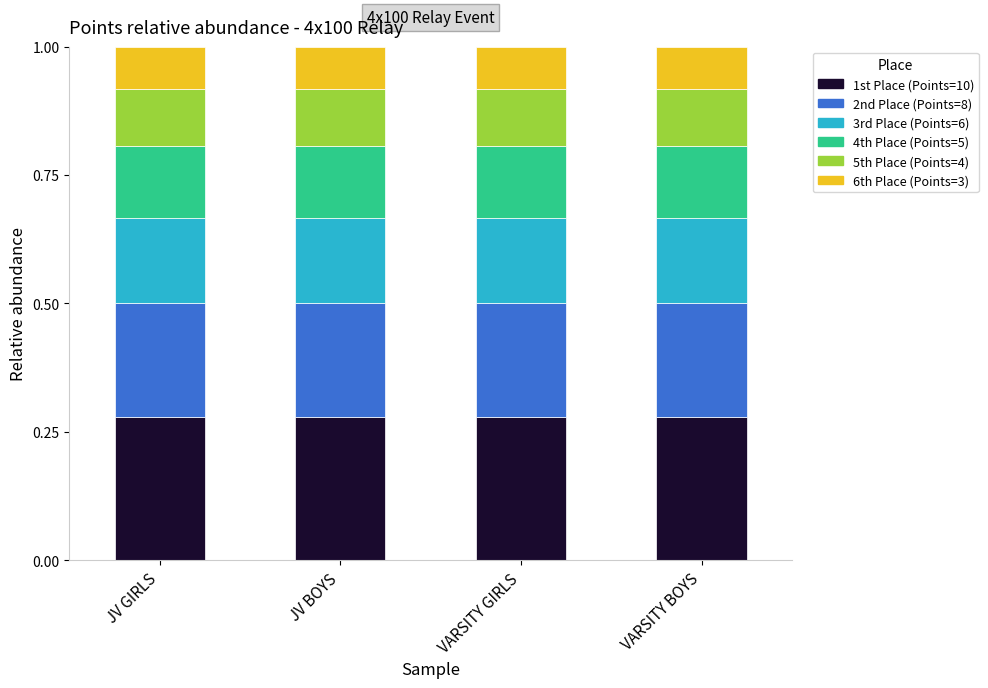

What is the total value across all series at JV BOYS?

1.0